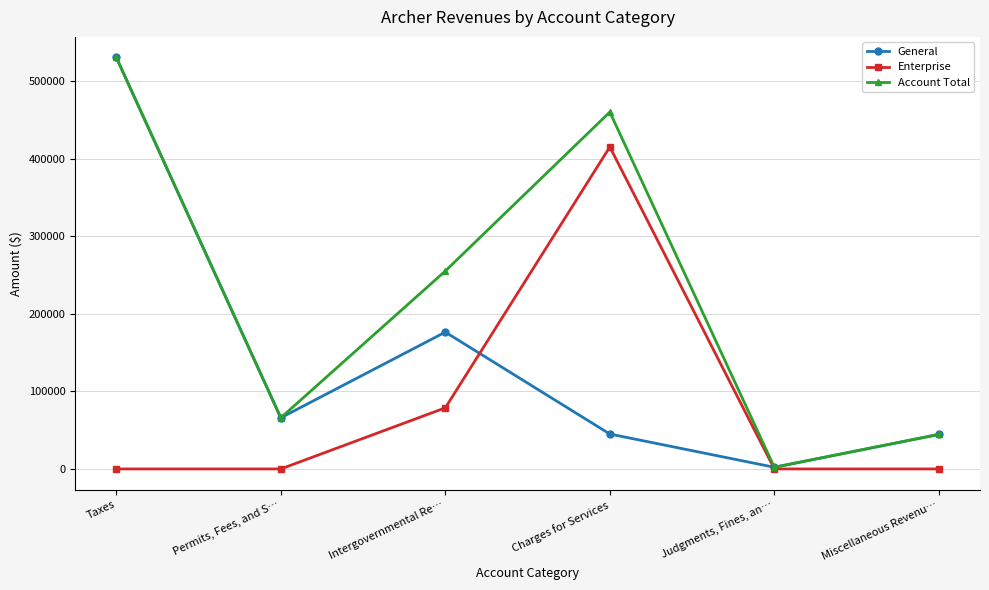

What is the value of the Enterprise point at the 3rd from the left?

78763